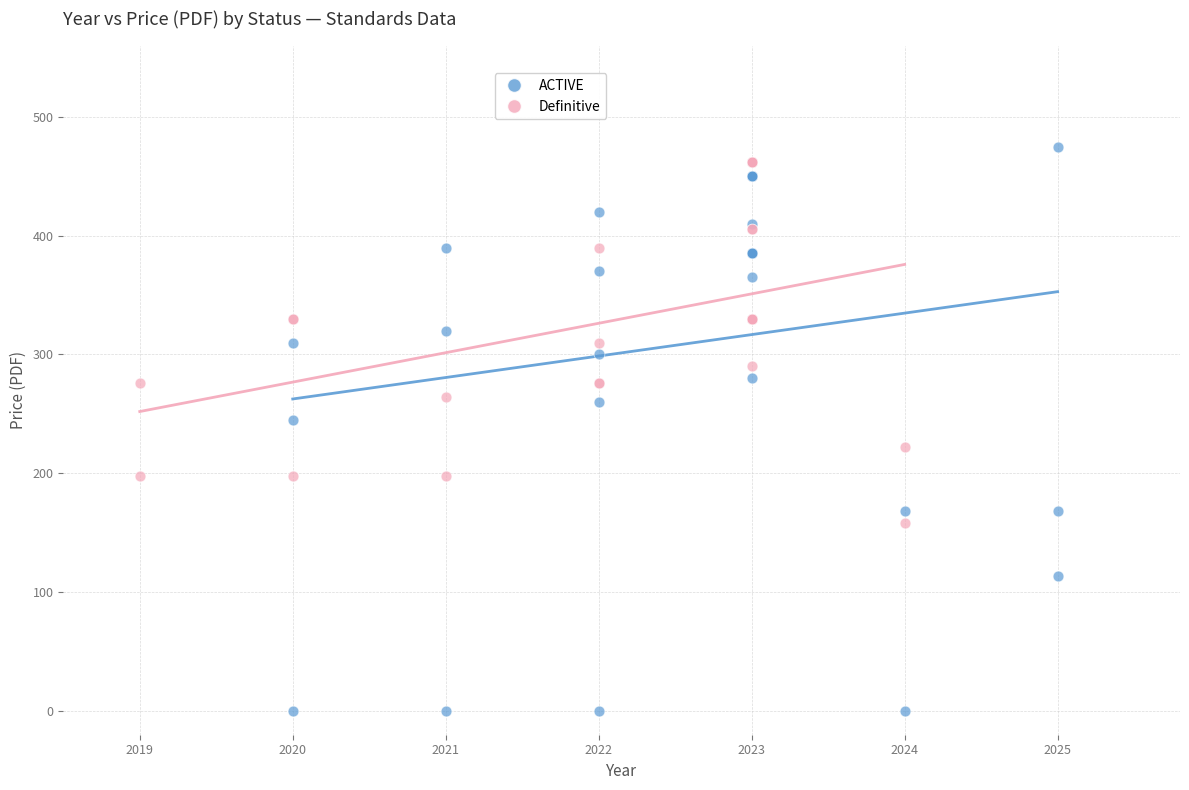

What are all the series names shown in the legend?

ACTIVE, Definitive